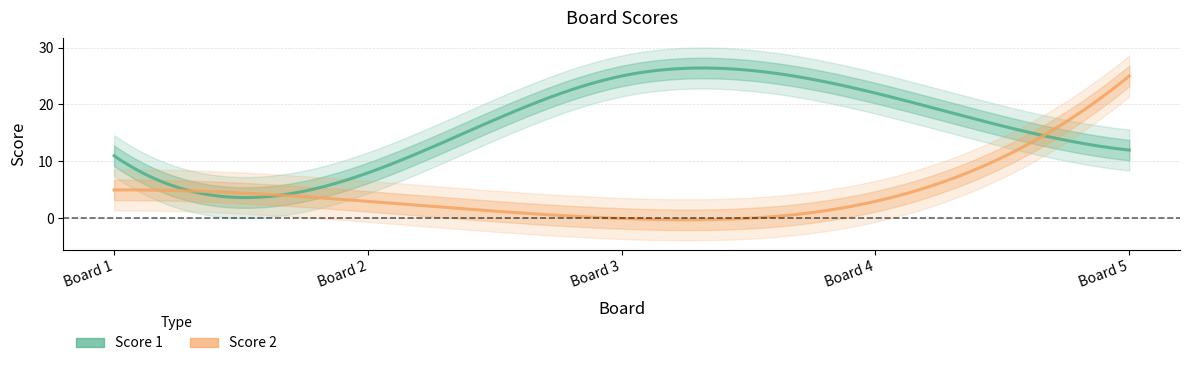

At which category does the chart reach its peak across all series?

3